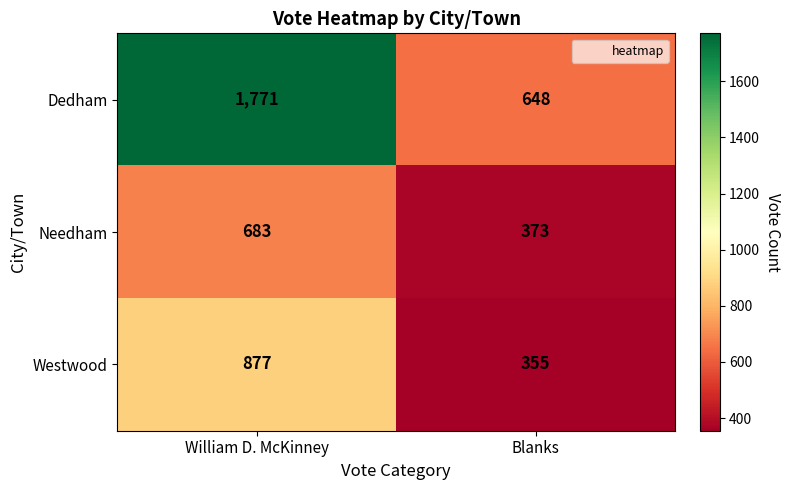

The value of Westwood at Blanks is 513. True or false?

False